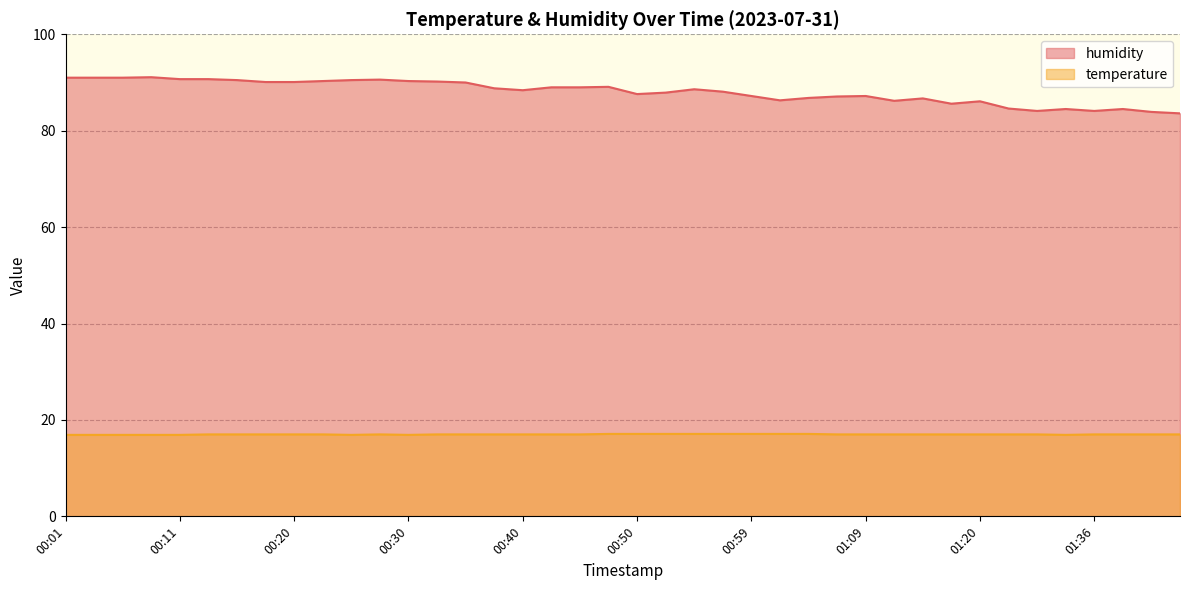

How many lines are shown in the chart?

2